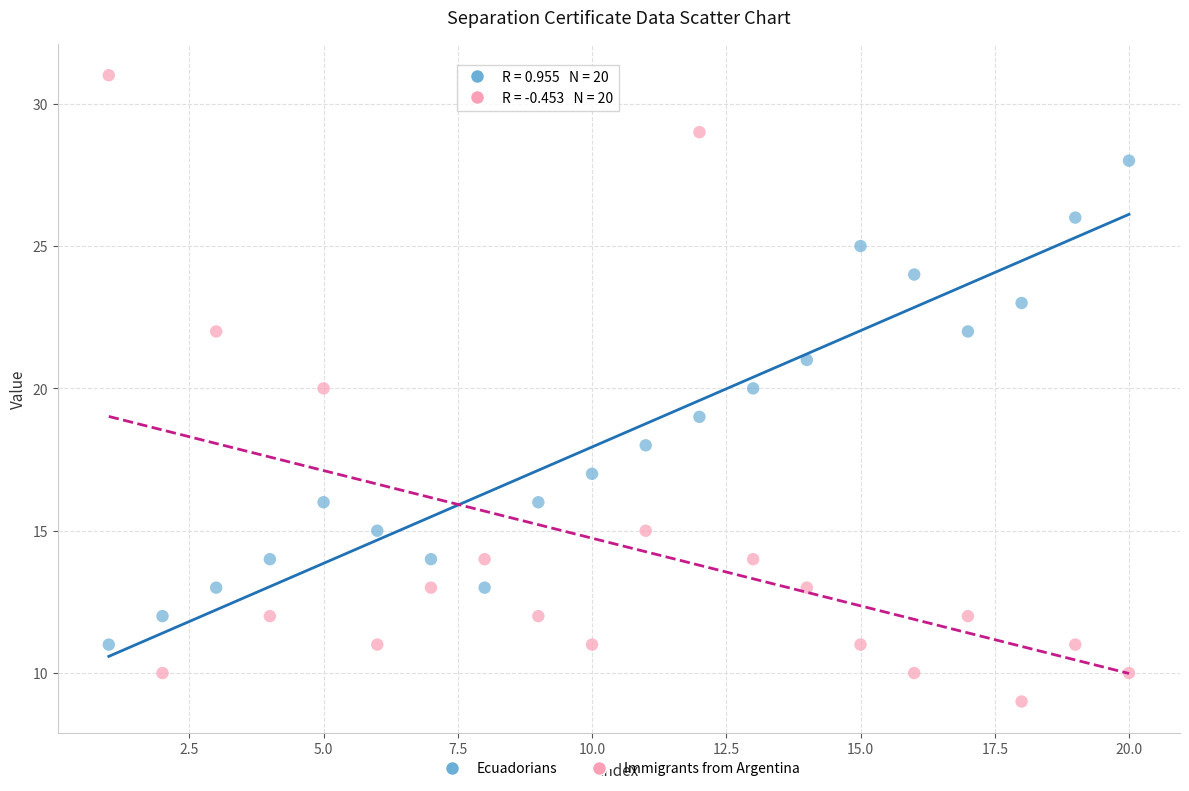

Which series reaches the maximum Y coordinate?

Immigrants from Argentina